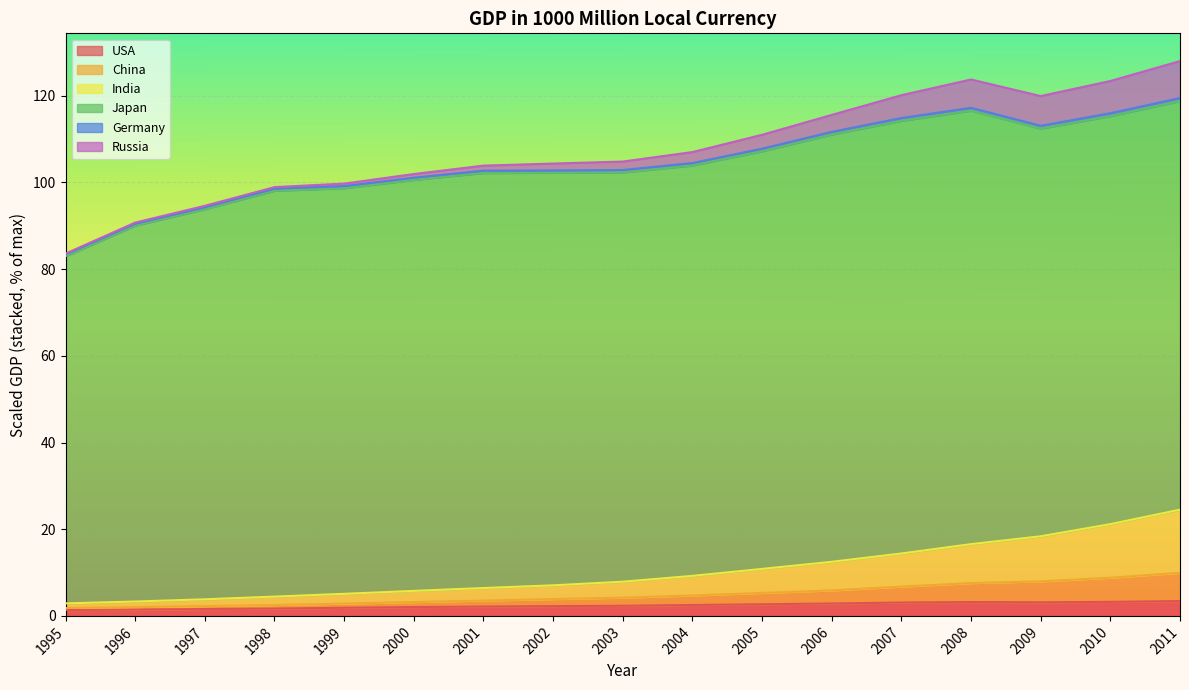

True or false: China and Germany cross at least once.

False